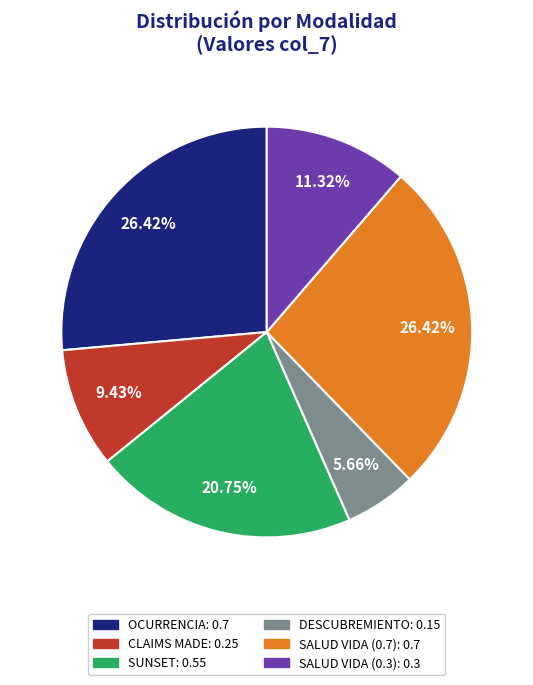

How many segments does this pie chart have?

6